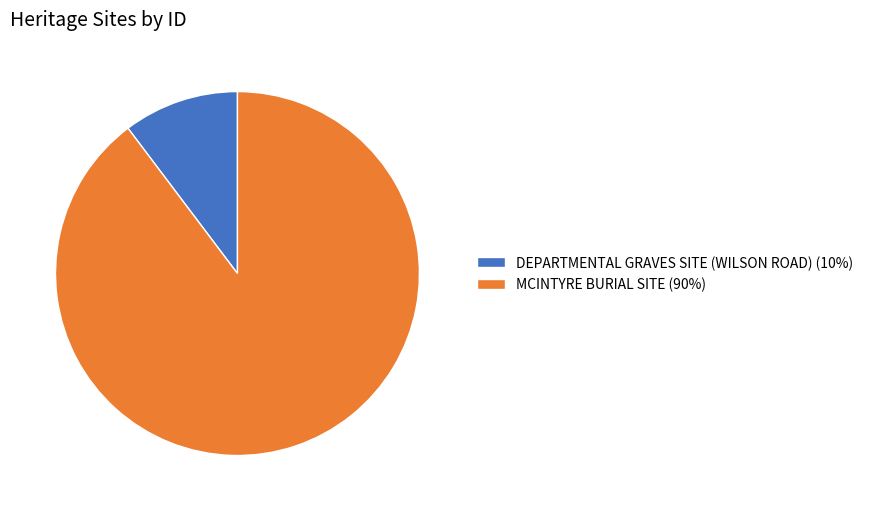

Which has a higher value, MCINTYRE BURIAL SITE or DEPARTMENTAL GRAVES SITE (WILSON ROAD)?

MCINTYRE BURIAL SITE